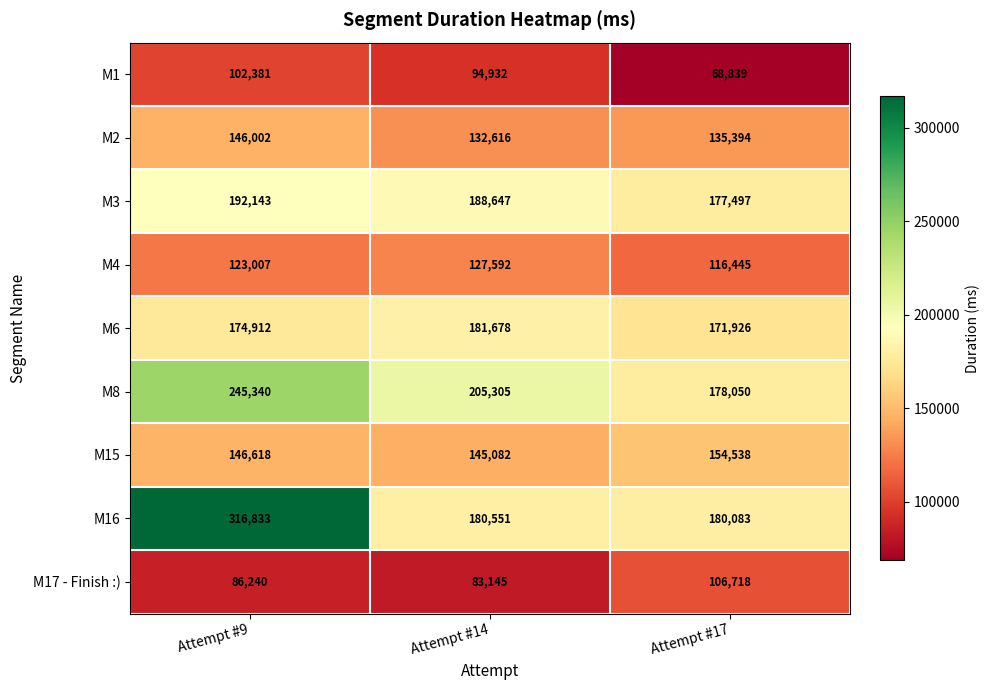

Which series changed the most between Attempt #9 and Attempt #14?

M16